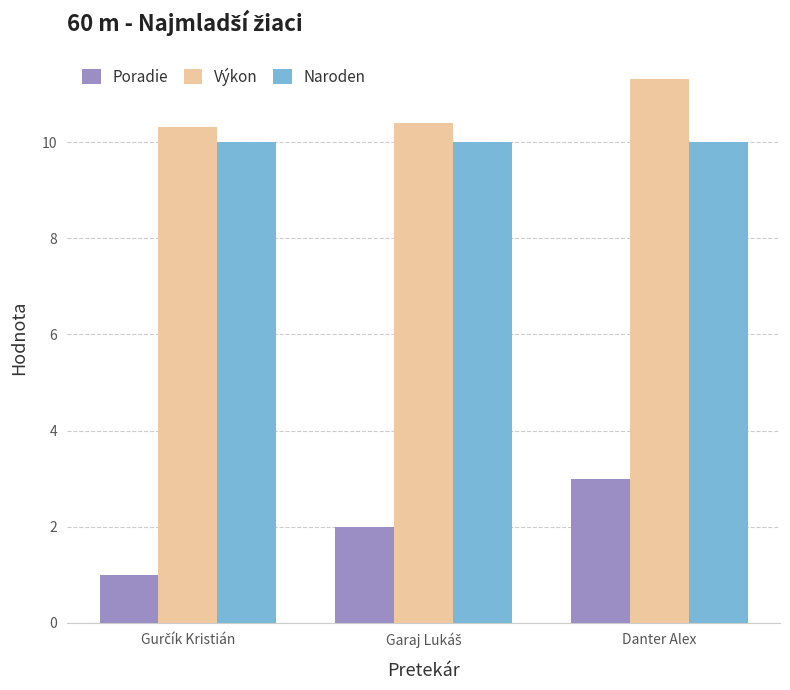

What is the spread (max minus min) of values at Danter Alex?

8.3